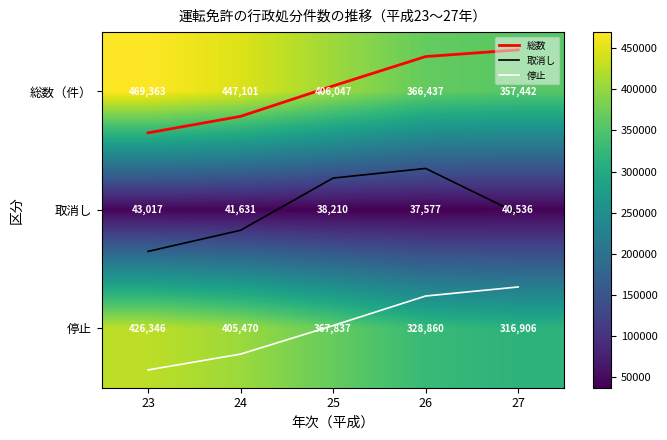

What is the greatest value displayed?

469363.0